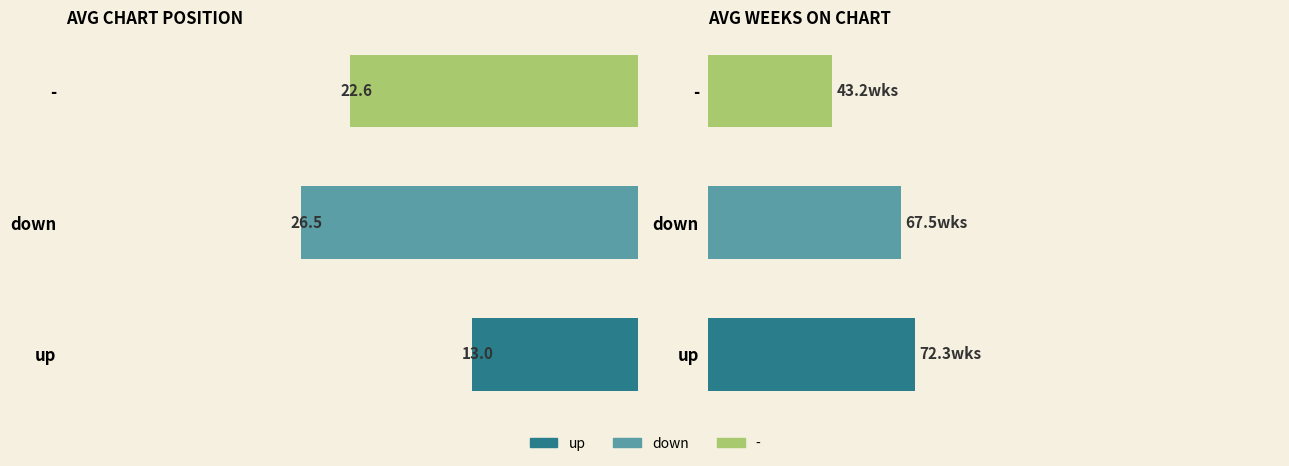

What is the smallest value displayed?

13.0